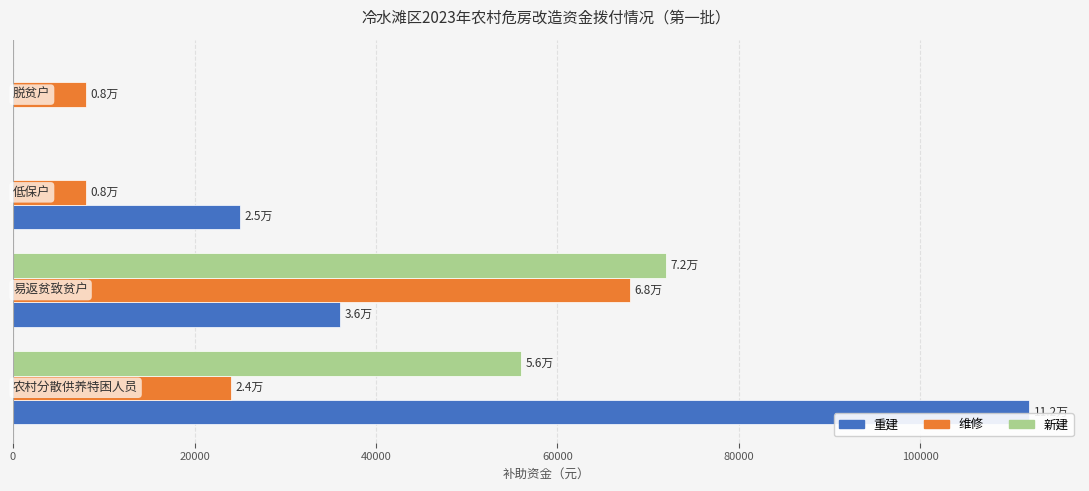

How many positive values does the 重建 series have?

3